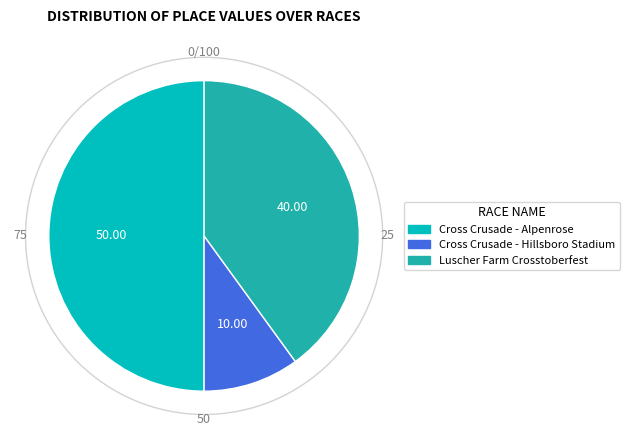

What is the ratio of the value at Luscher Farm Crosstoberfest to the value at Cross Crusade - Hillsboro Stadium?

4.0